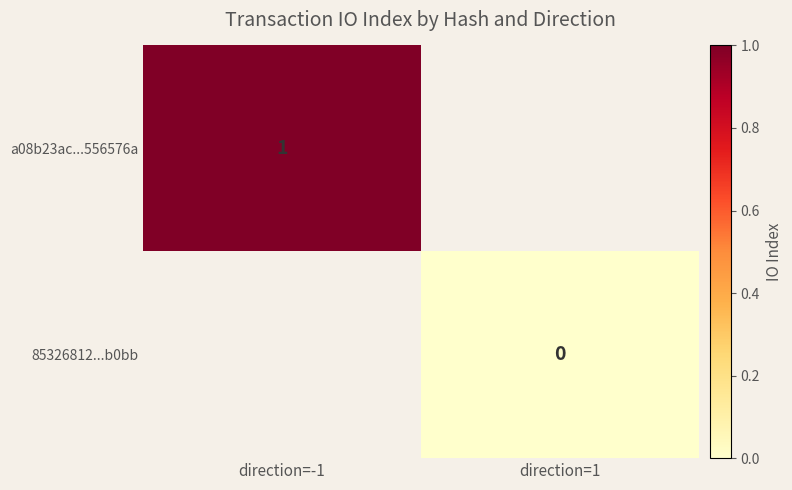

The value of a08b23ac...556576a at direction=-1 is 0. True or false?

False